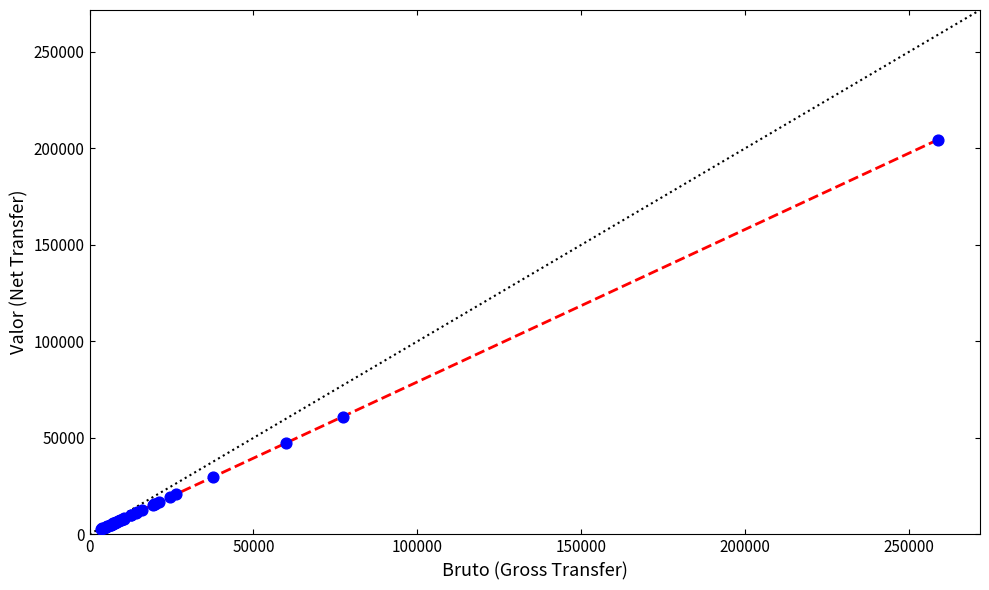

What Y value in the scatter plot is closest to 103606?

61037.1